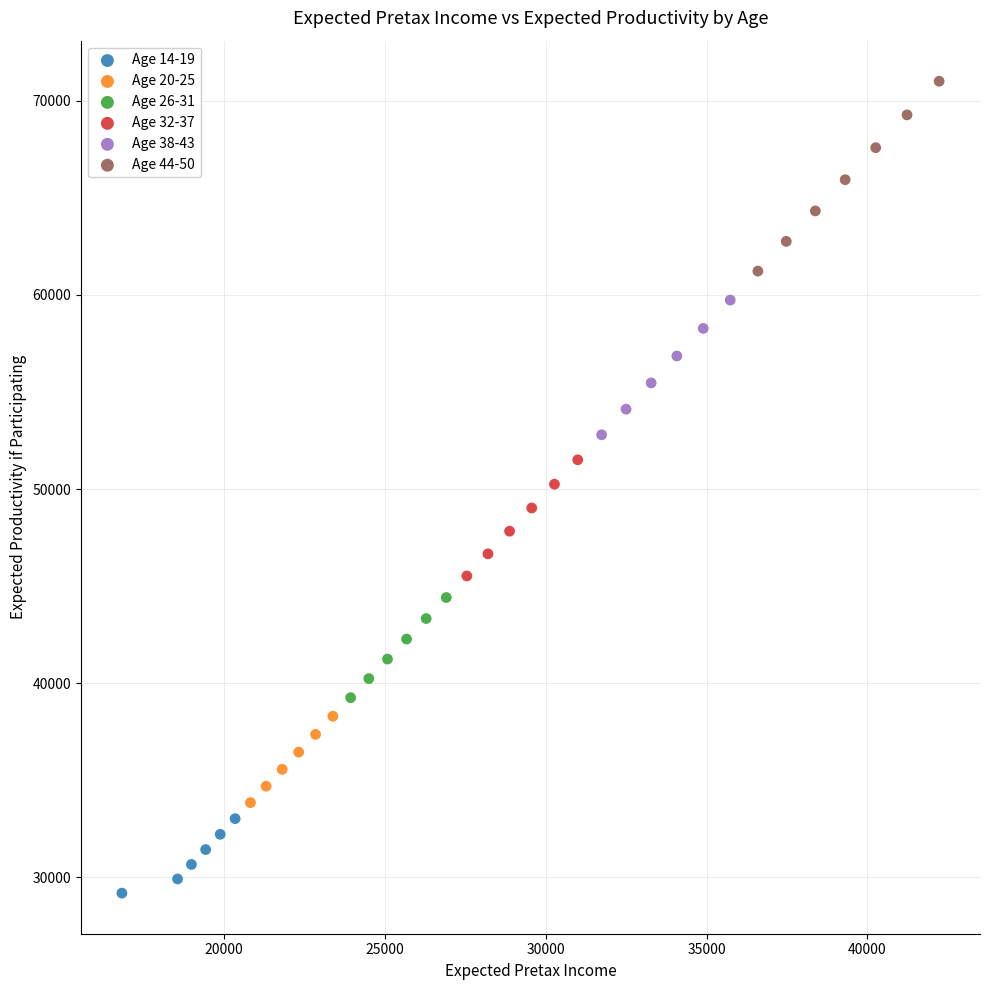

Which series reaches the minimum Y coordinate?

Age 14-19